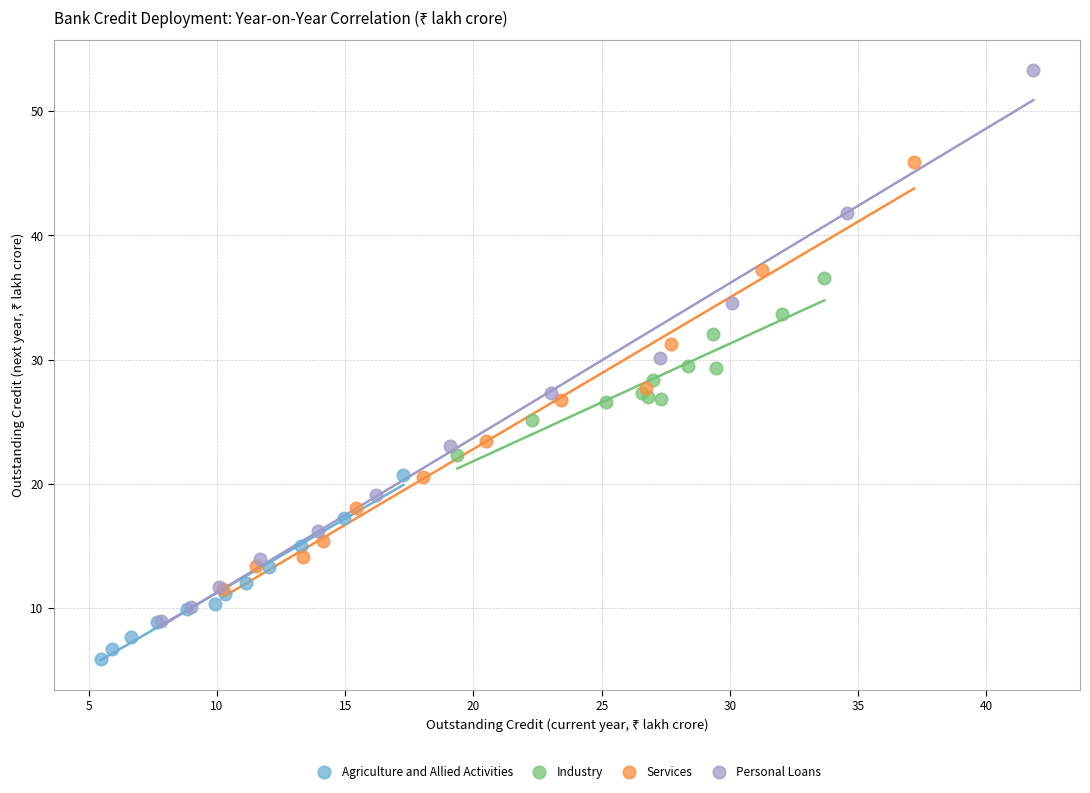

Which series contains the lowest Y value?

Agriculture and Allied Activities